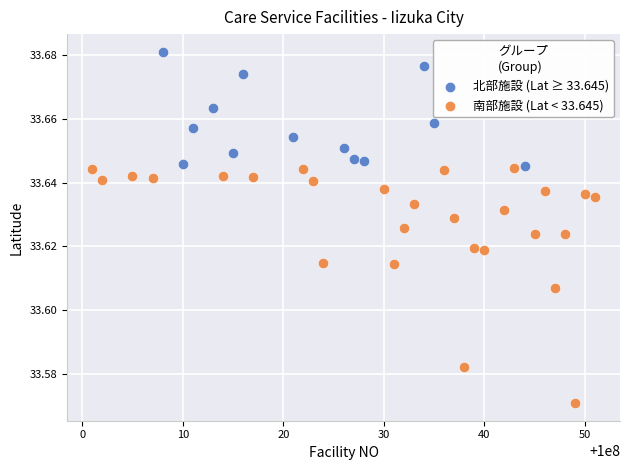

Which series reaches the minimum Y coordinate?

南部施設 (Lat < 33.645)